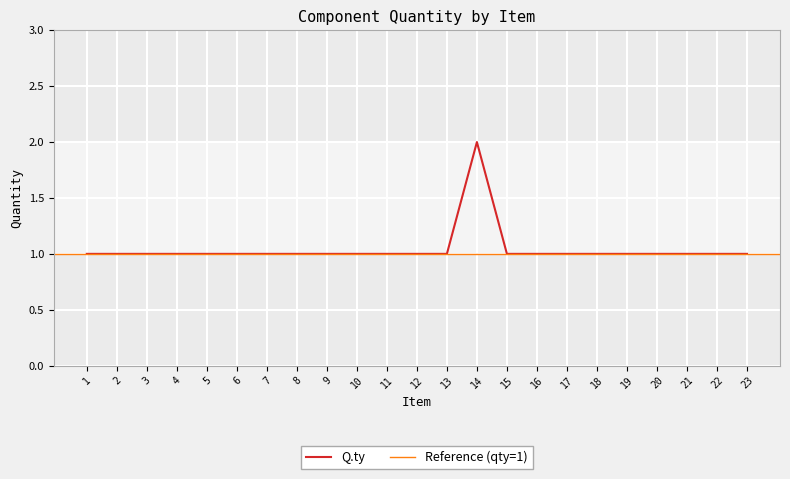

Reading left to right, extract all data points from this chart.

1=1	2=1	3=1	4=1	5=1	6=1	7=1	8=1	9=1	10=1	11=1	12=1	13=1	14=2	15=1	16=1	17=1	18=1	19=1	20=1	21=1	22=1	23=1